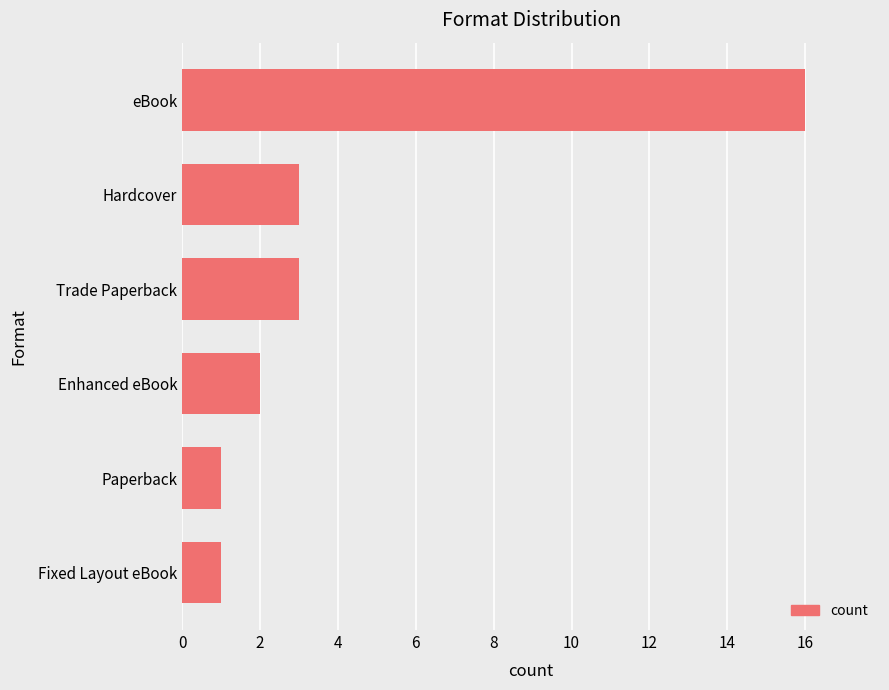

Is it true that the value at Trade Paperback is 5?

False